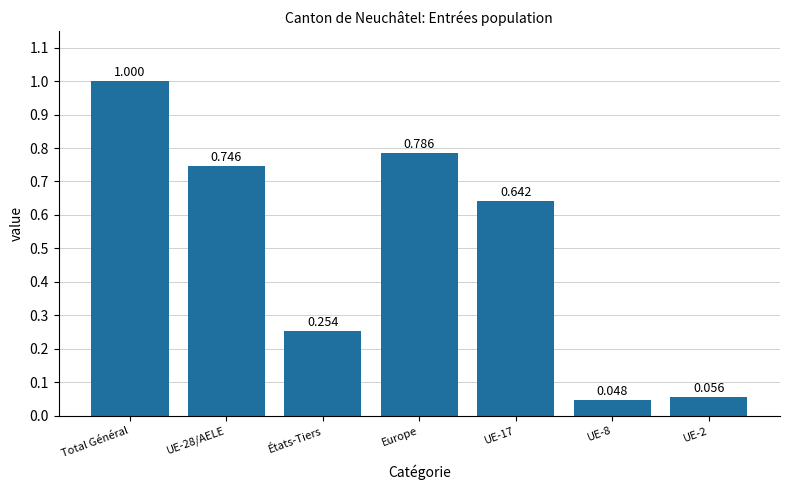

Which category has the highest value across all series?

Total Général